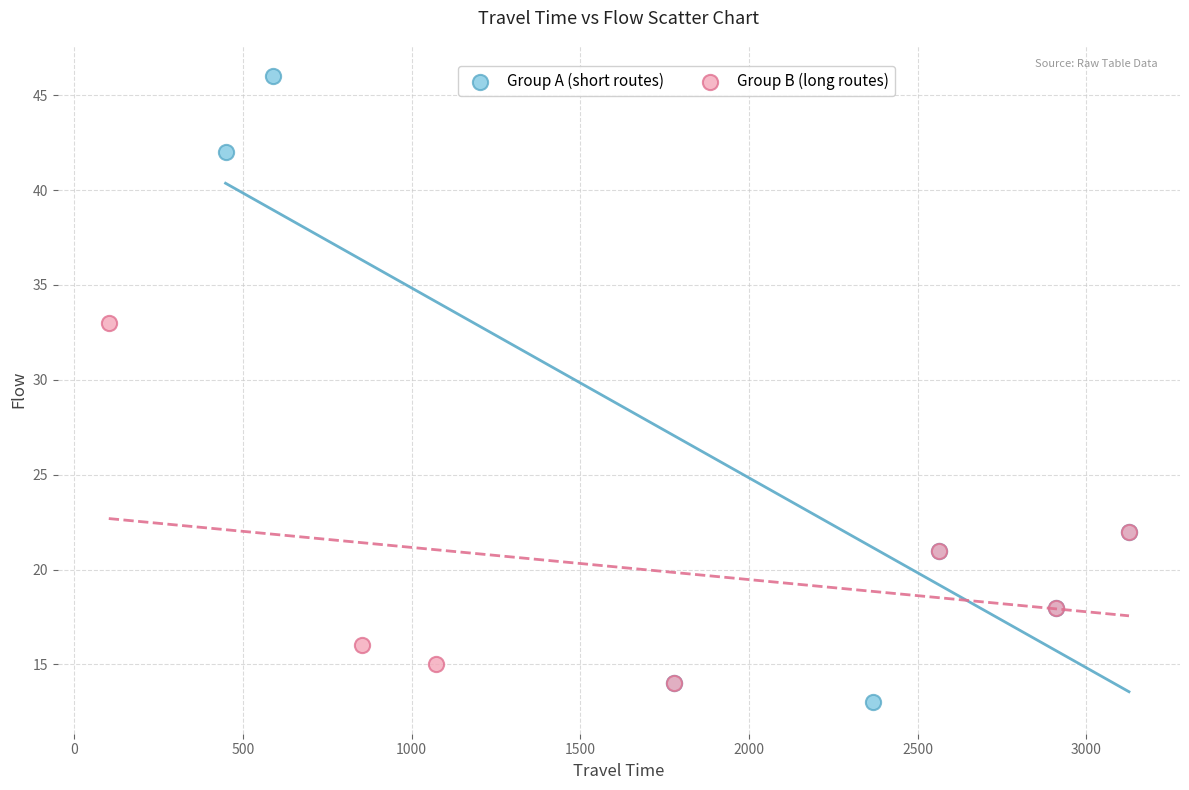

Which series reaches the maximum Y coordinate?

Group A (short routes)